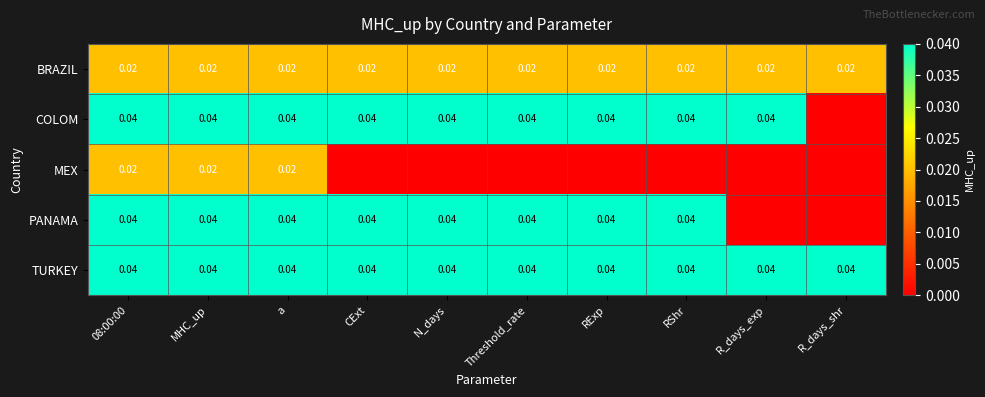

Is the value of PANAMA at RShr greater than the value of MEX at MHC_up?

Yes